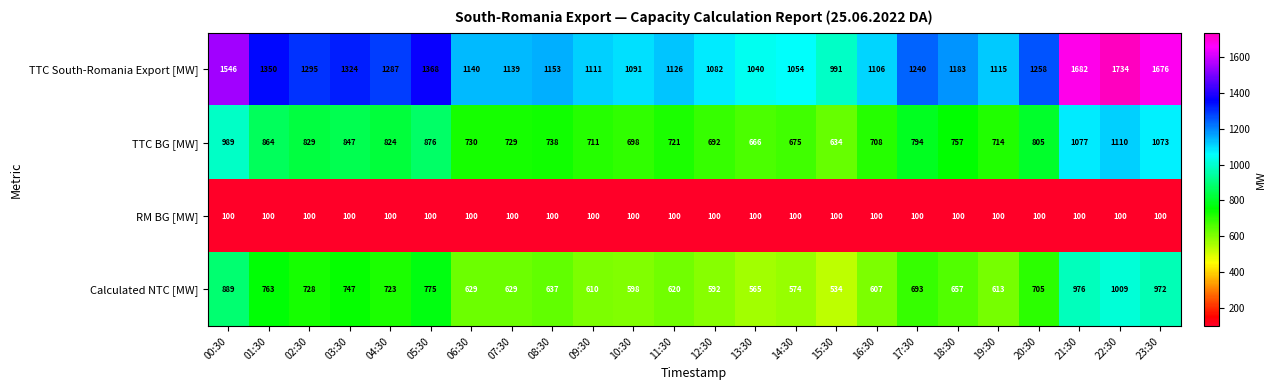

What is the sum of all Calculated NTC [MW] values?

16845